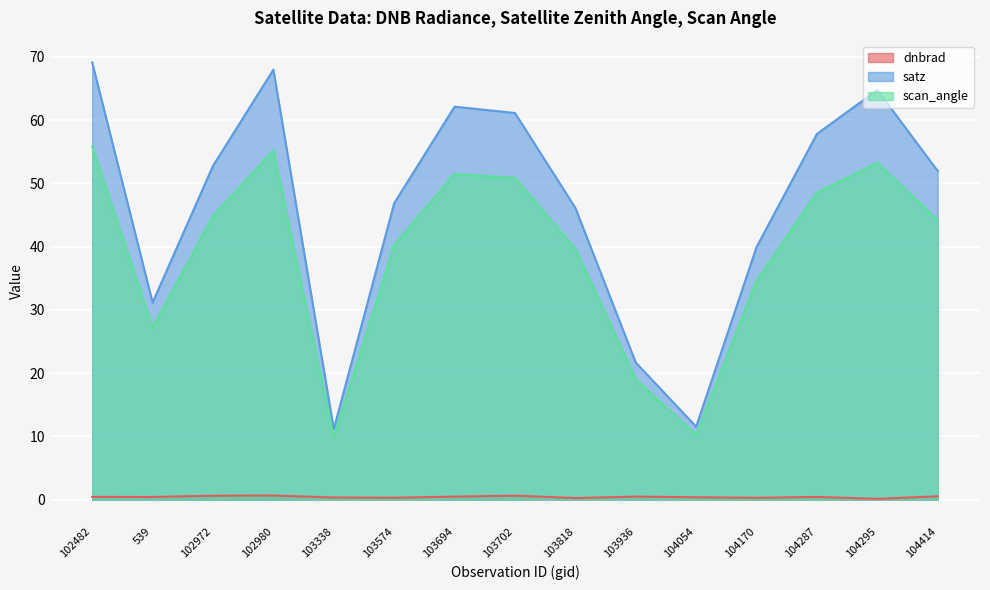

What is the label of the 12th point from the left?

104170